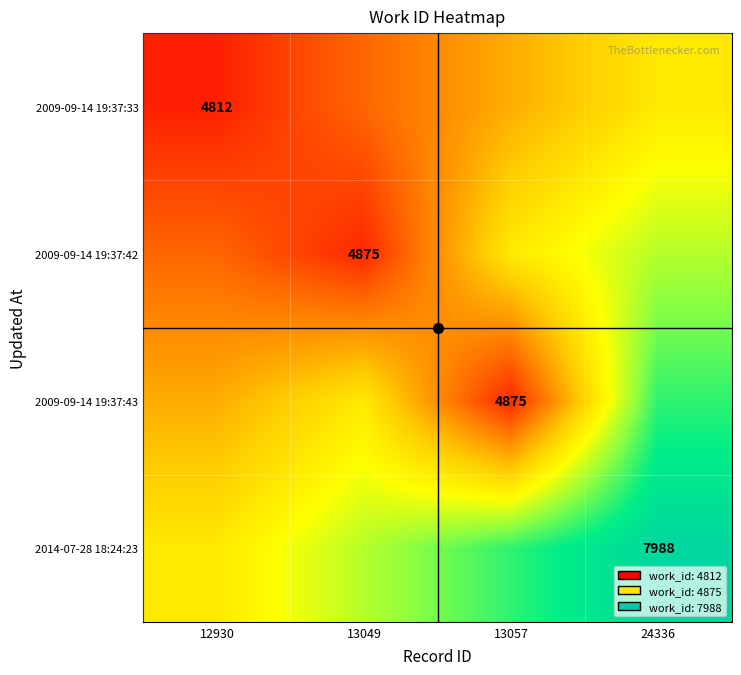

Which category has the lowest value across all series?

12930